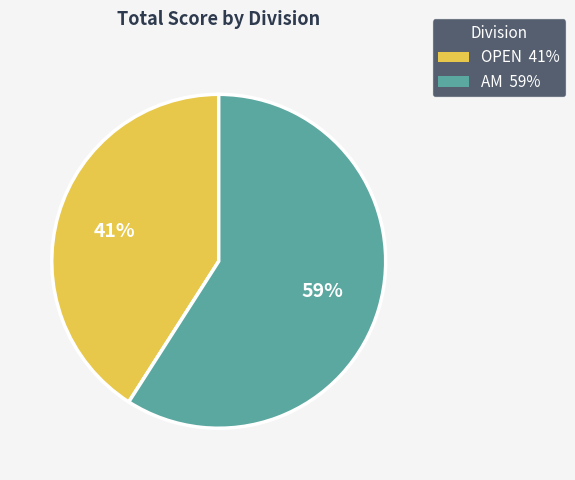

Is there any slice that represents more than half of the pie?

Yes